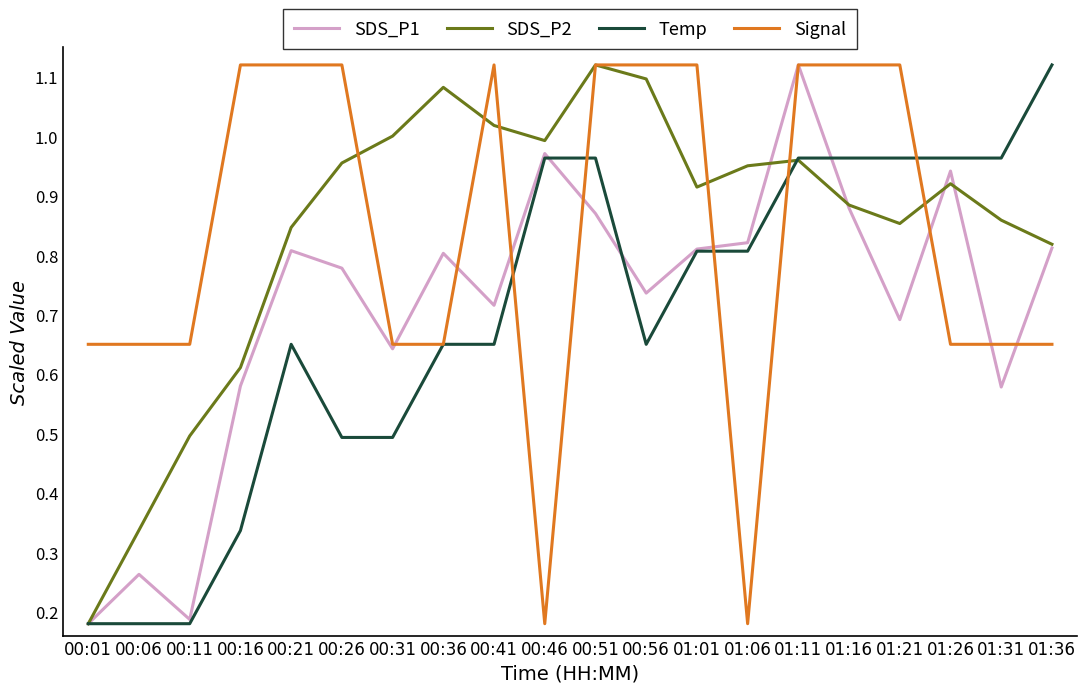

What position from the left is 00:16?

4